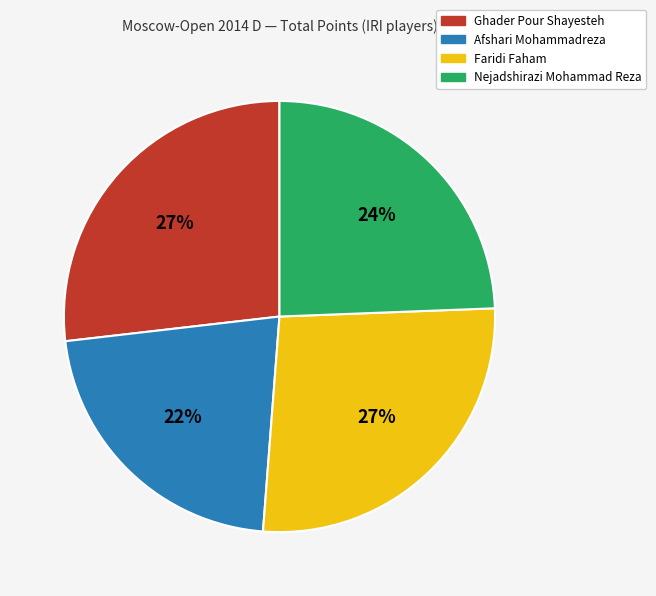

To the nearest percent, what is the difference between the largest and smallest slice percentages?

5%